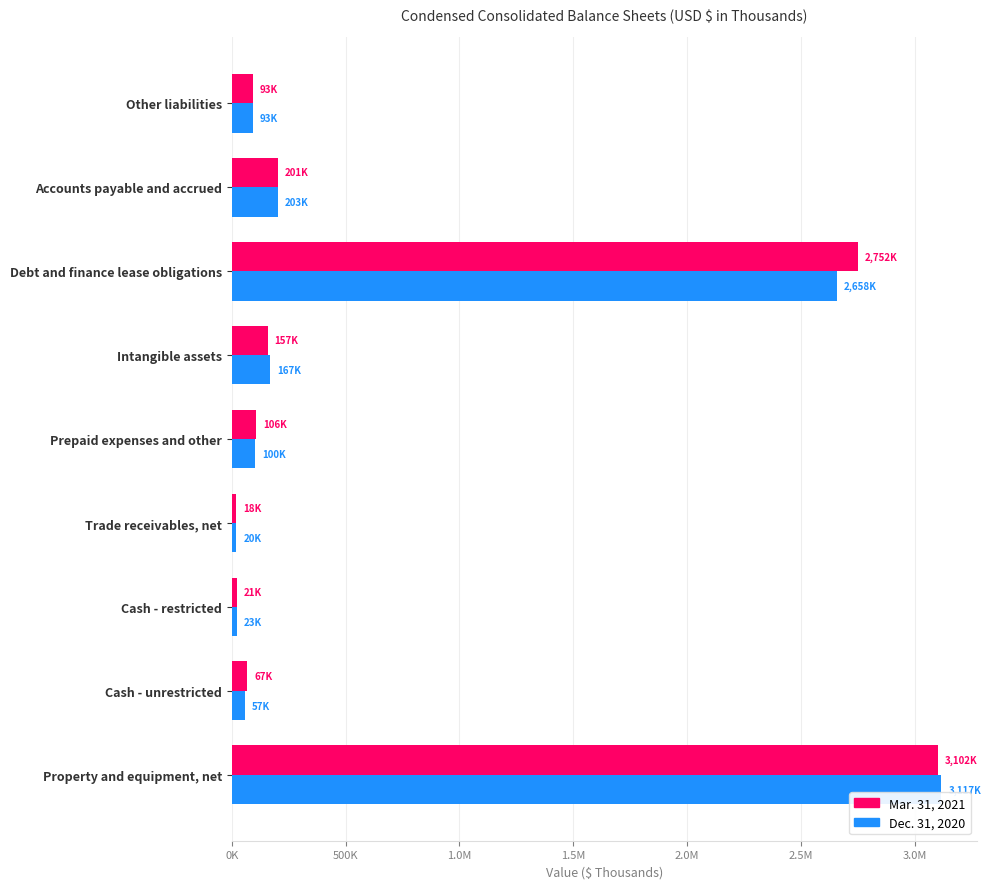

What are all the series names shown in the legend?

Mar. 31, 2021, Dec. 31, 2020